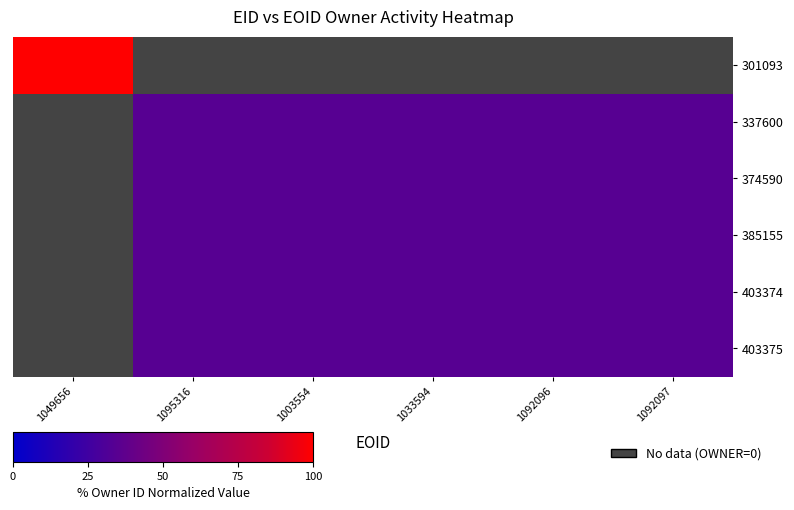

True or false: 374590 has a value of 49.6 at 1033594.

False